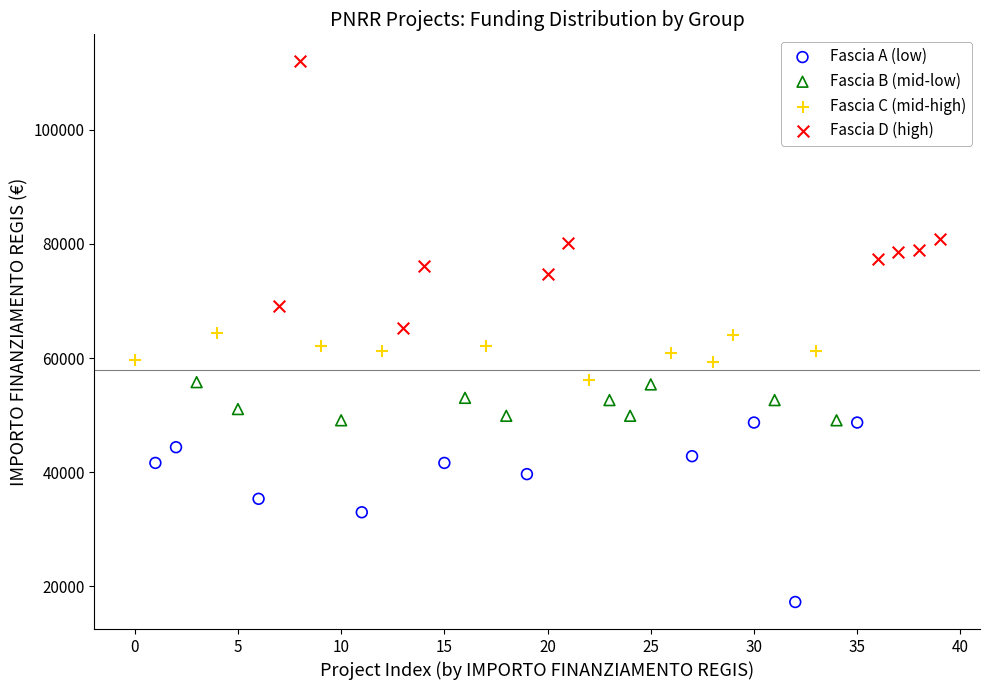

Which series reaches the maximum Y coordinate?

Fascia D (high)